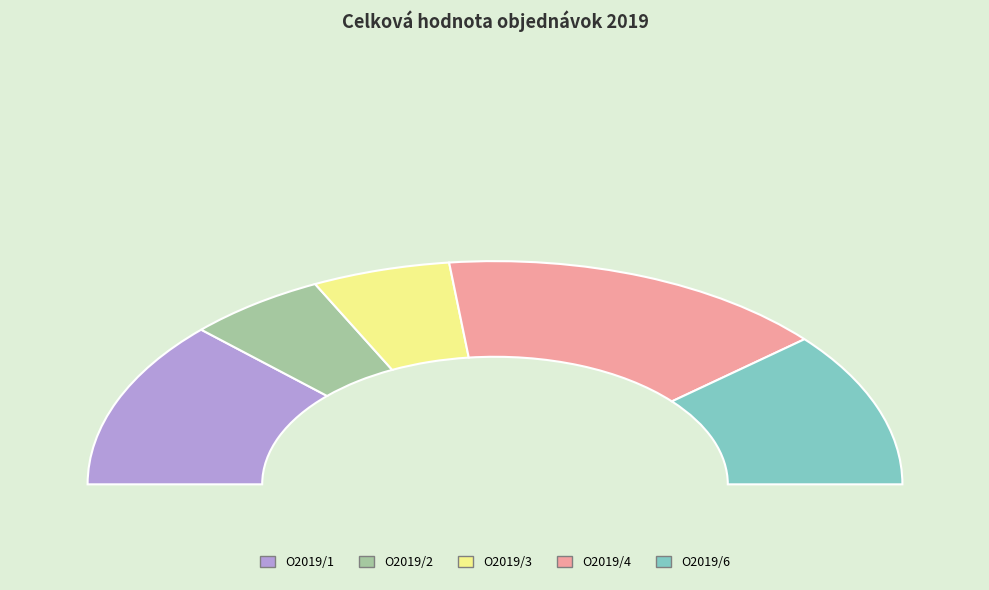

Does O2019/3 account for over 50% of the chart?

No